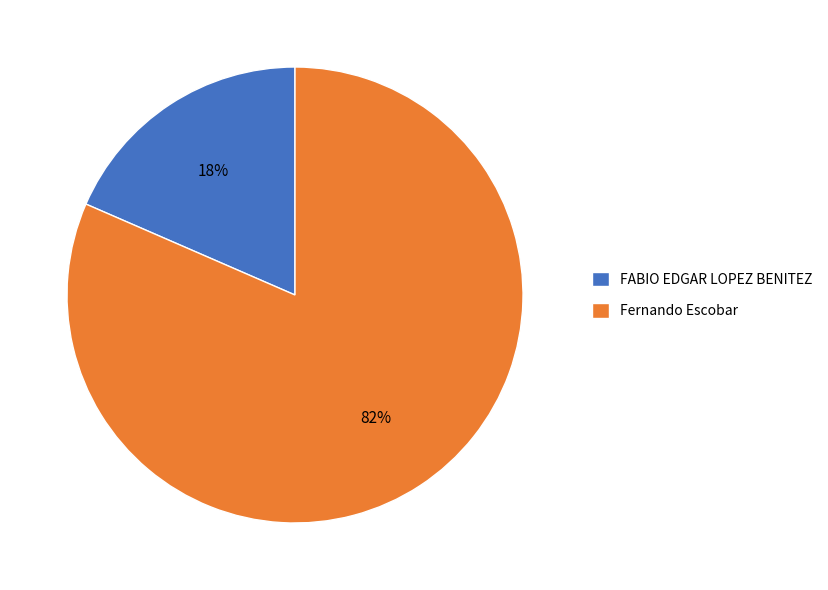

What is the smallest slice in the pie chart?

FABIO EDGAR LOPEZ BENITEZ